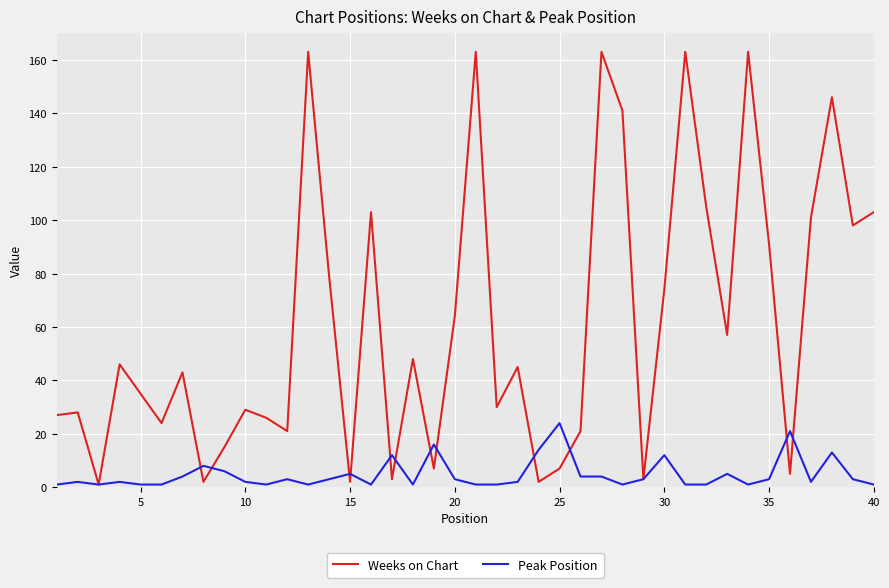

True or false: Weeks on Chart has more than 2 interior local peaks.

True